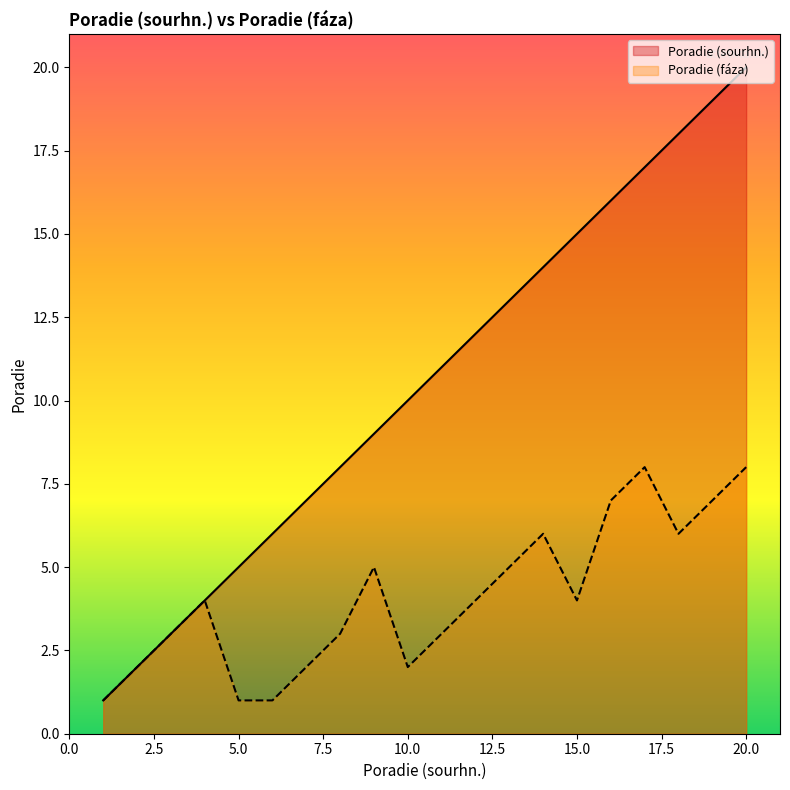

The Poradie (faza) series shows 7 at 19. True or false?

True